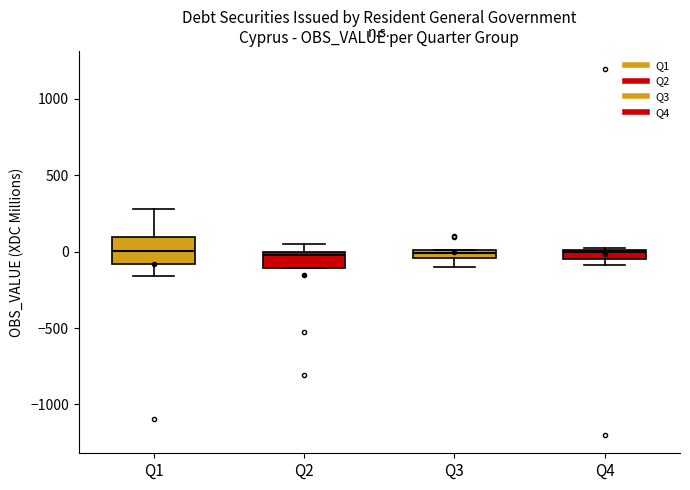

Comparing the boxes themselves (not the whiskers), which one is the tallest?

Q1